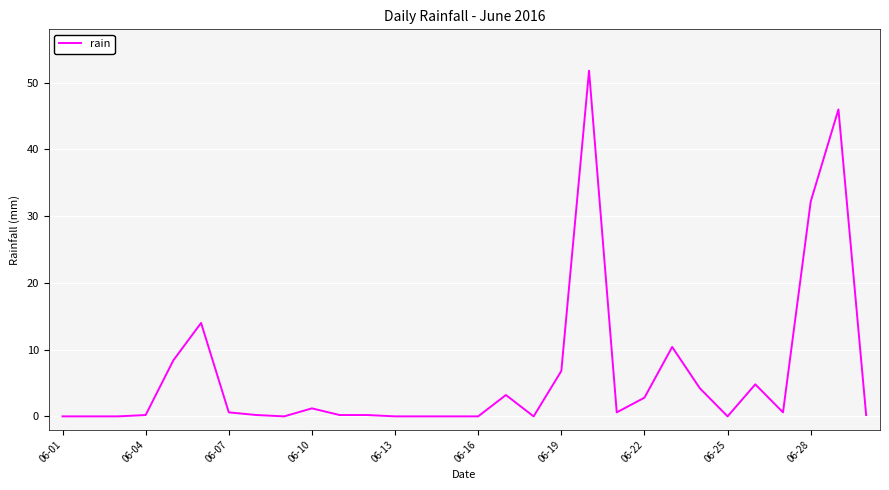

What is the greatest value displayed?

51.8